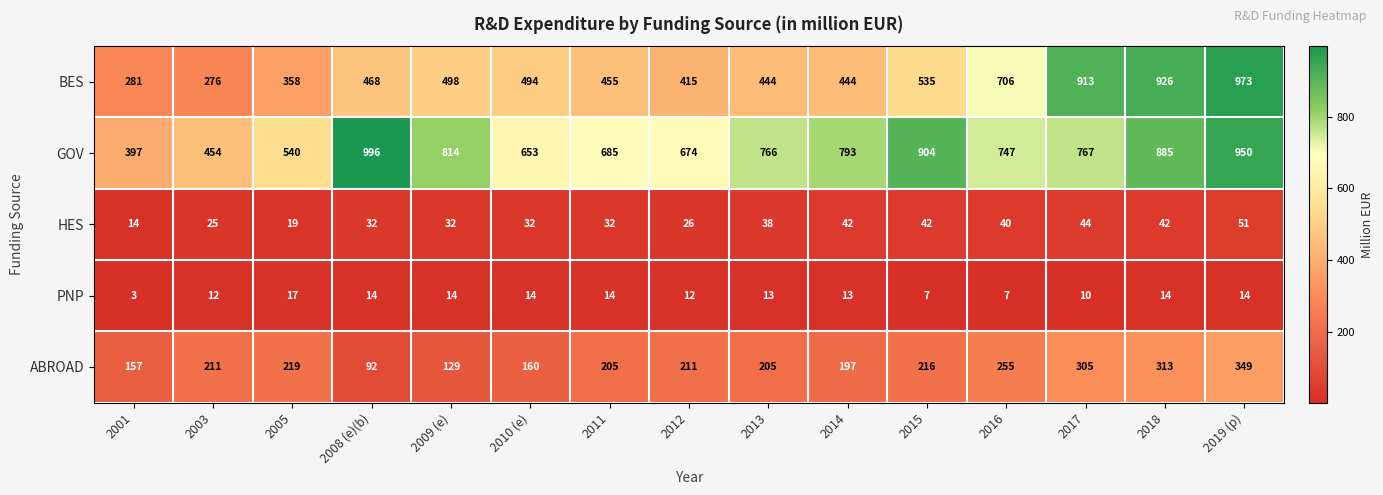

What is the approximate value of ABROAD at 2005, to the nearest 10?

220